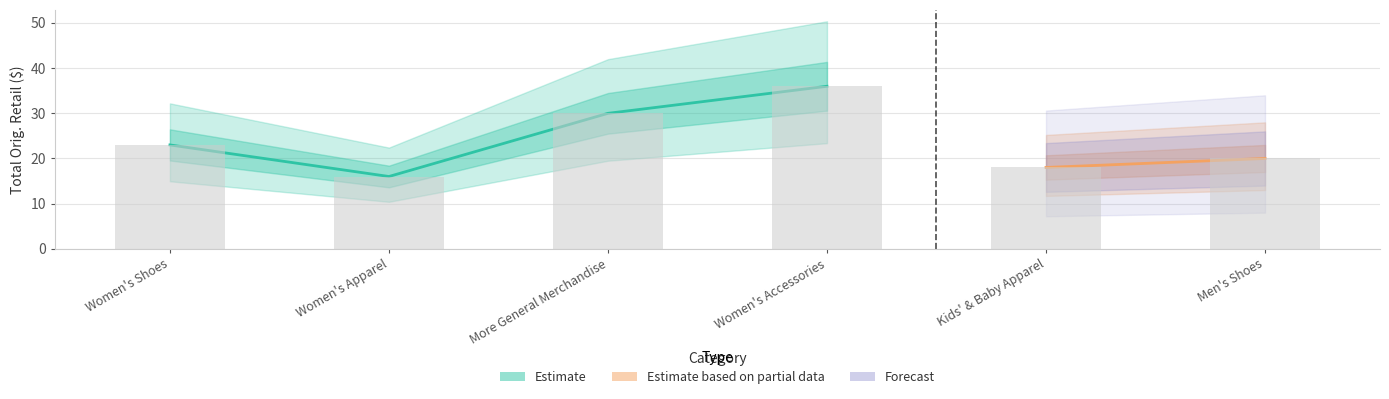

What is the greatest value displayed?

36.0